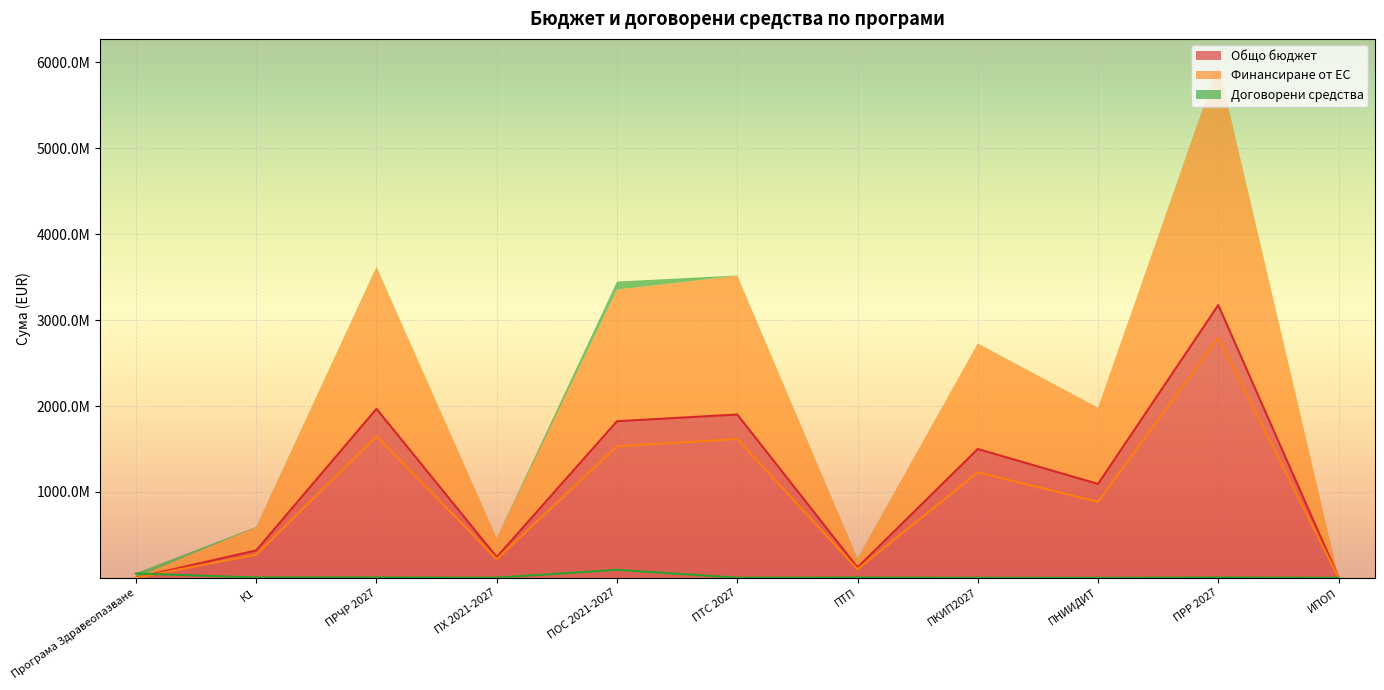

What is the greatest value displayed?

3175060538.0